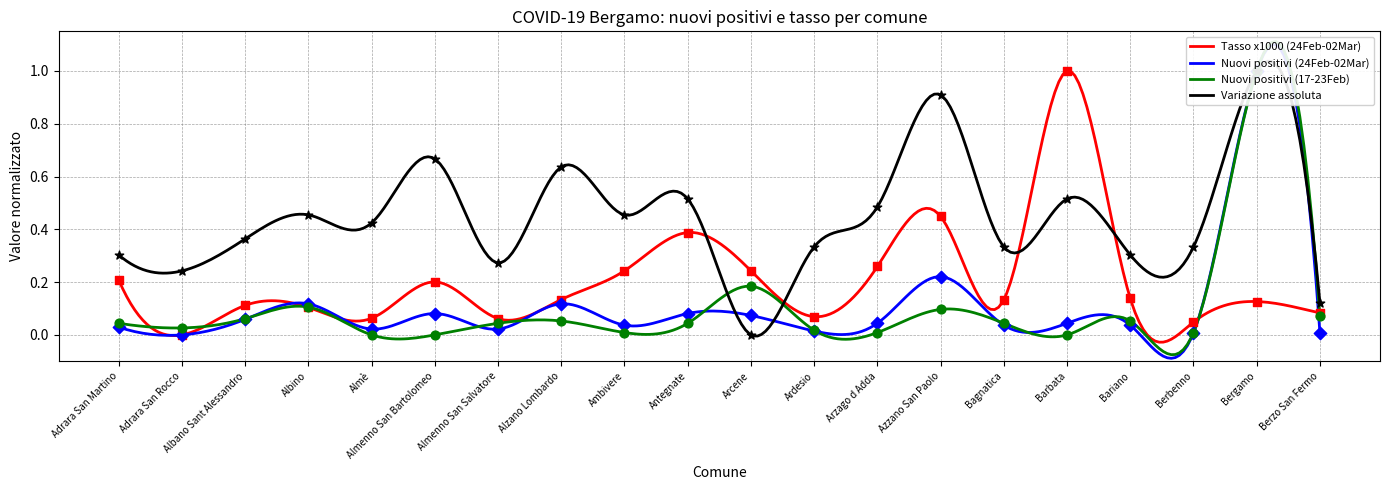

Is the value of Tasso x1000 (24Feb-02Mar) at Almenno San Salvatore greater than the value of Nuovi positivi (24Feb-02Mar) at Arzago d Adda?

Yes